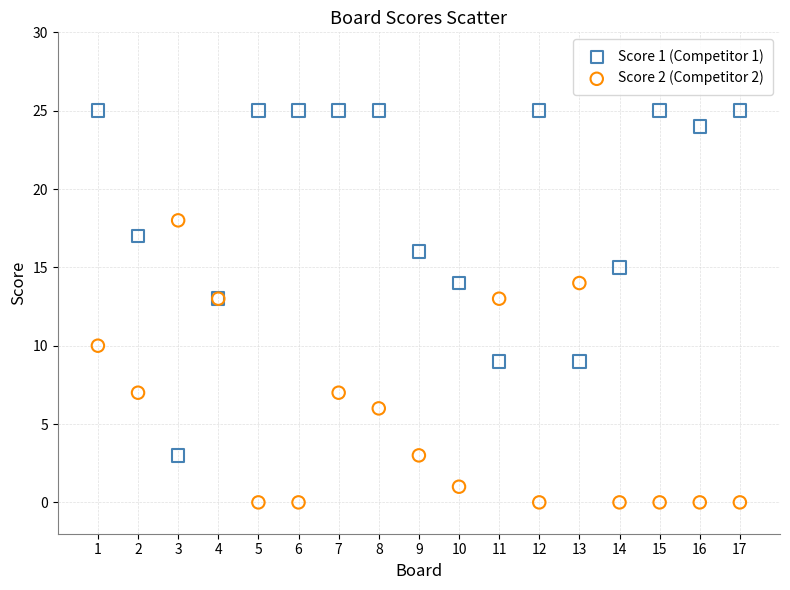

What are all the series names shown in the legend?

Score 1 (Competitor 1), Score 2 (Competitor 2)